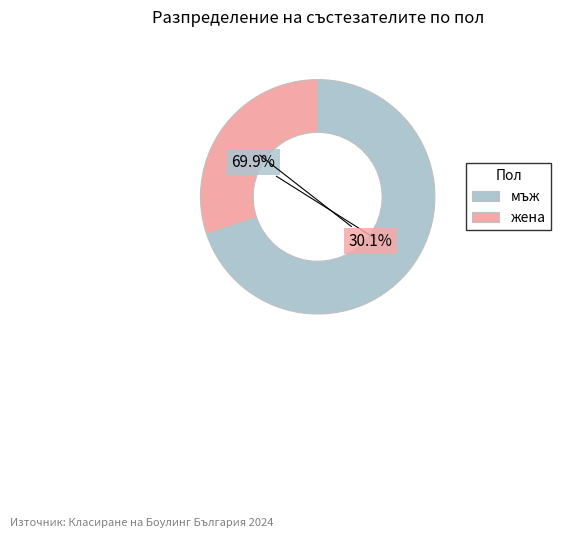

To the nearest percent, what portion does жена represent?

30%